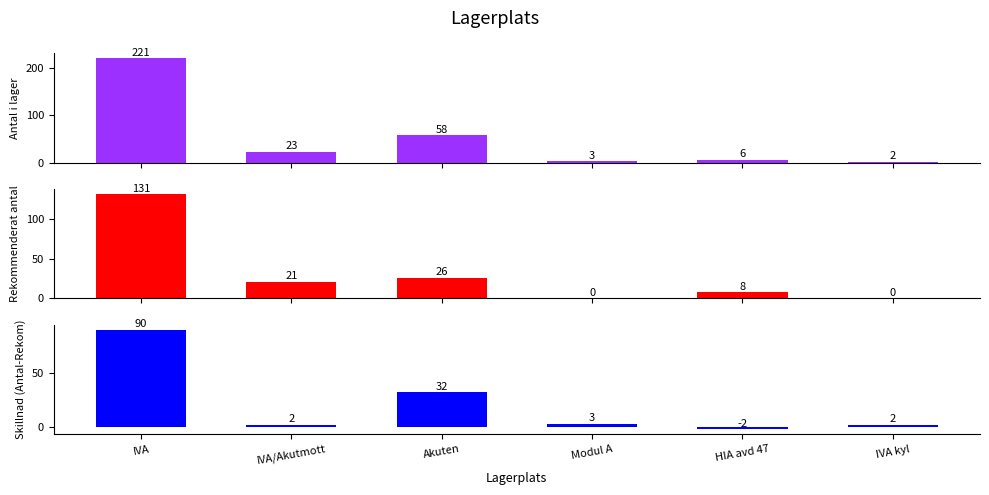

Which series has the largest total across all categories?

Antal i lager